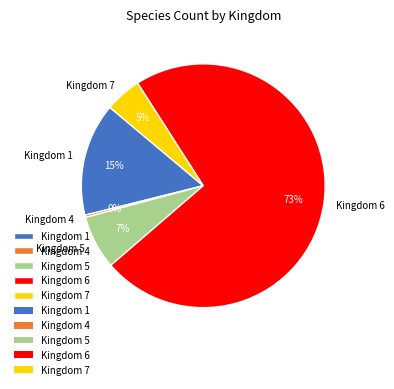

Do Kingdom 4 and Kingdom 5 together represent more than half of the pie?

No